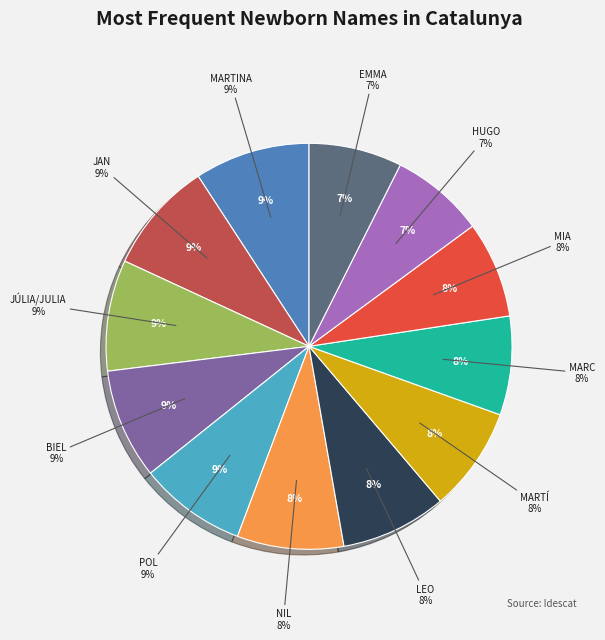

The NIL slice represents 3% of the pie. True or false?

False